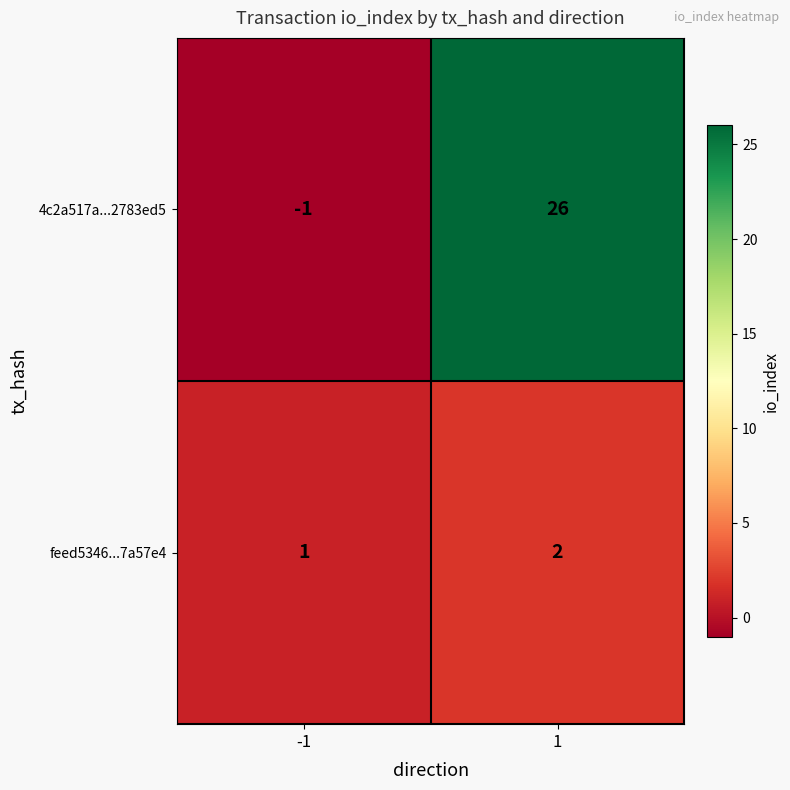

What is the sum of the 4c2a517a...2783ed5 values at 1 and -1?

25